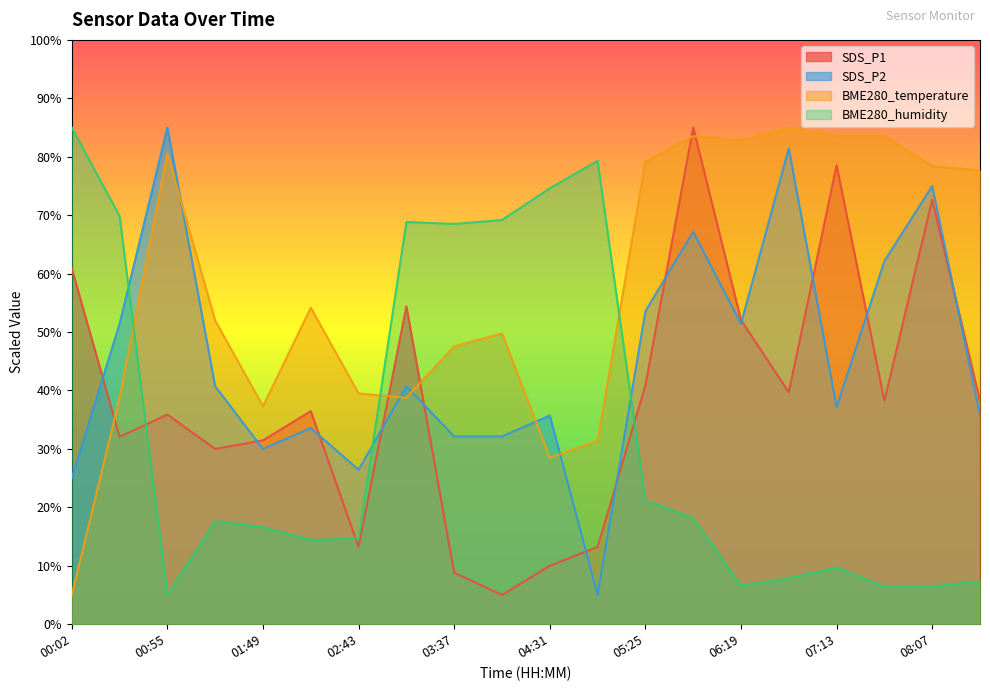

Is it true that SDS_P1 equals 38.7 at 05:52?

False